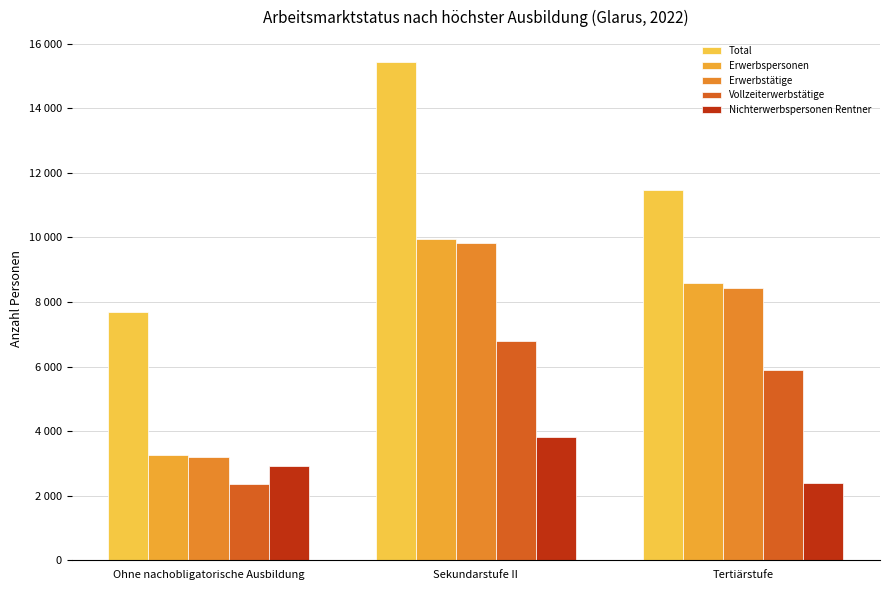

Which has a higher value, Tertiärstufe or Ohne nachobligatorische Ausbildung?

Tertiärstufe